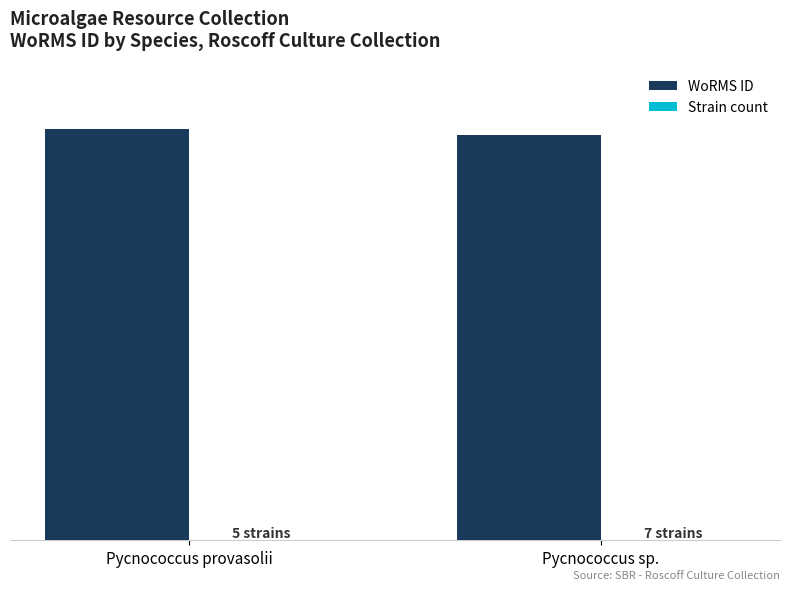

Where is WoRMS ID nearest to the value 373104?

Pycnococcus sp.